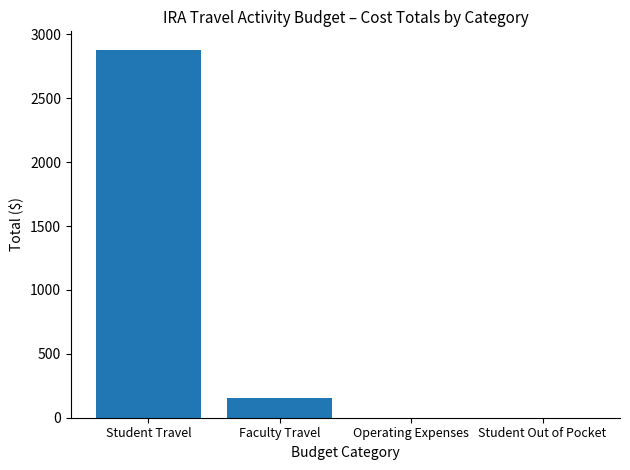

What is the difference between the values at Student Out of Pocket and Faculty Travel?

154